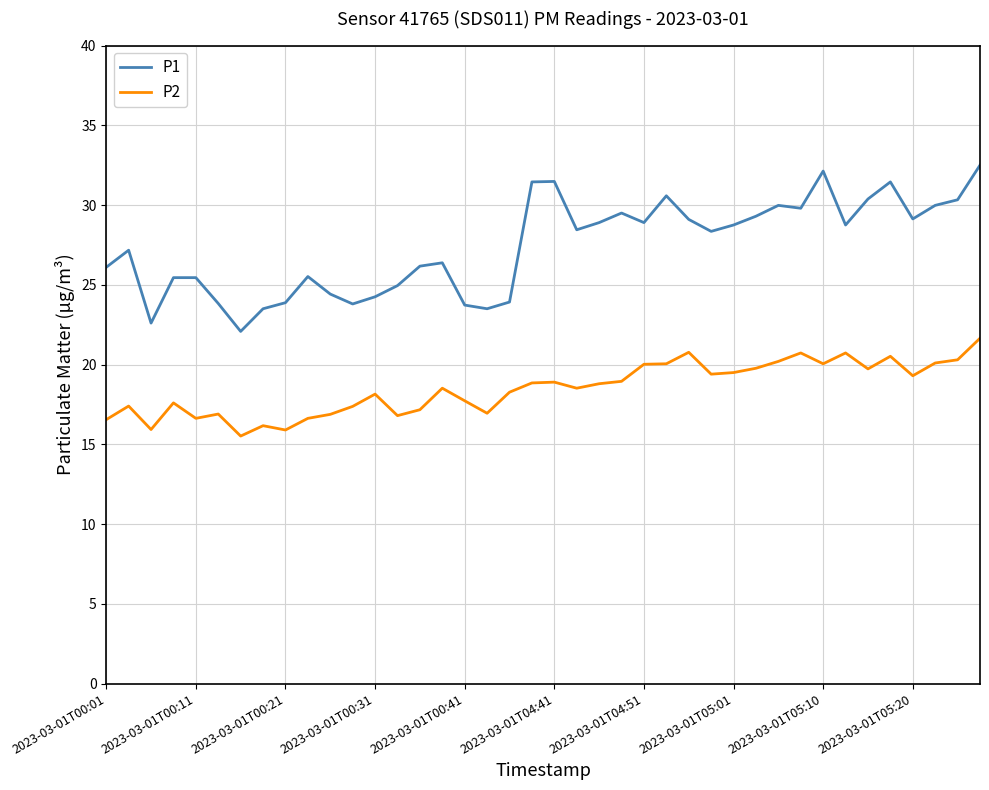

True or false: P2 and P1 cross at least once.

False